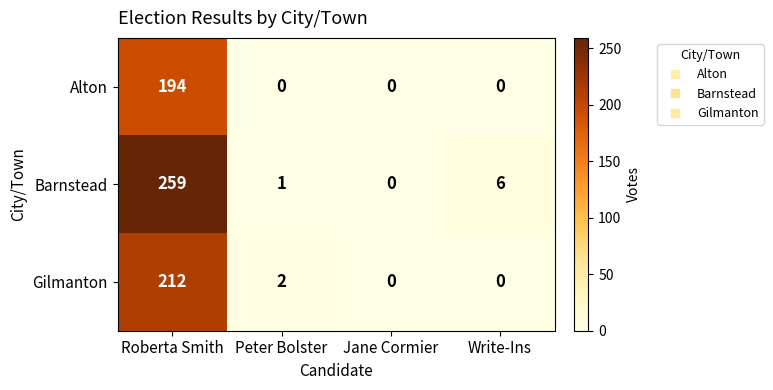

List the series in order of their peak value, lowest first.

Alton, Gilmanton, Barnstead